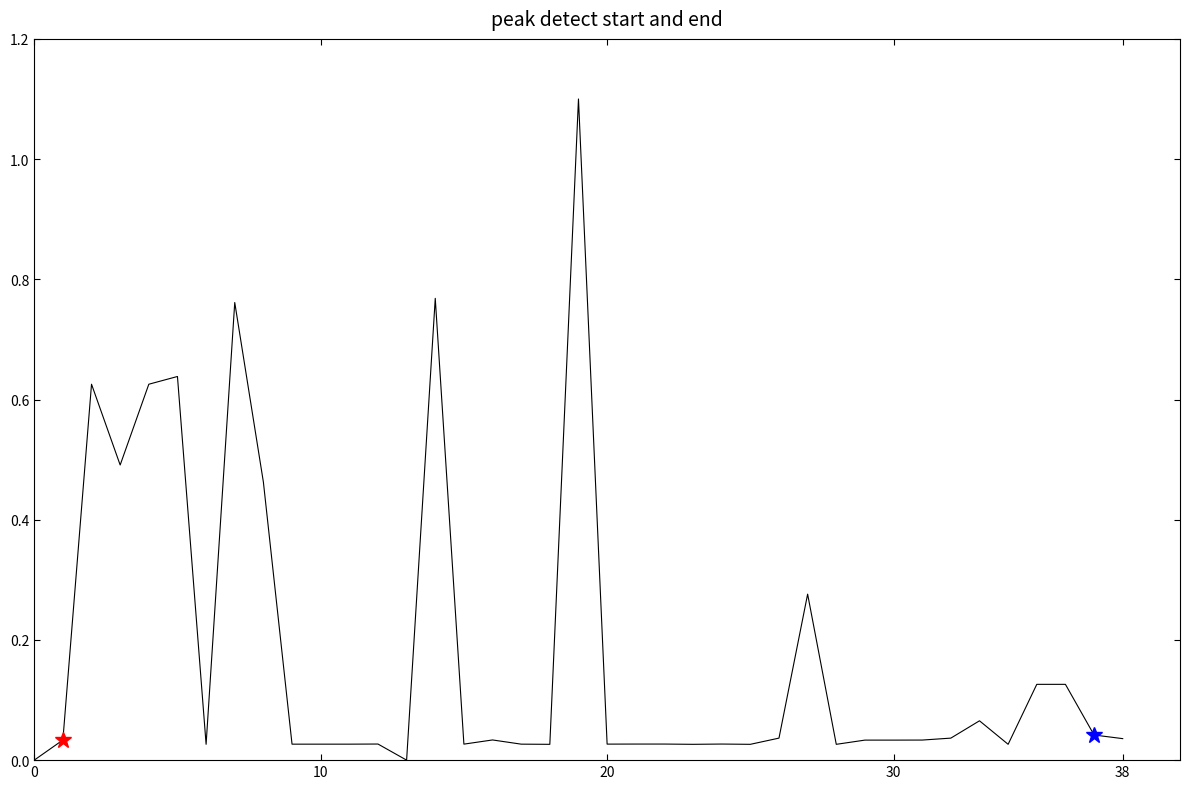

The chart shows a value of 0.4 at 38. True or false?

False